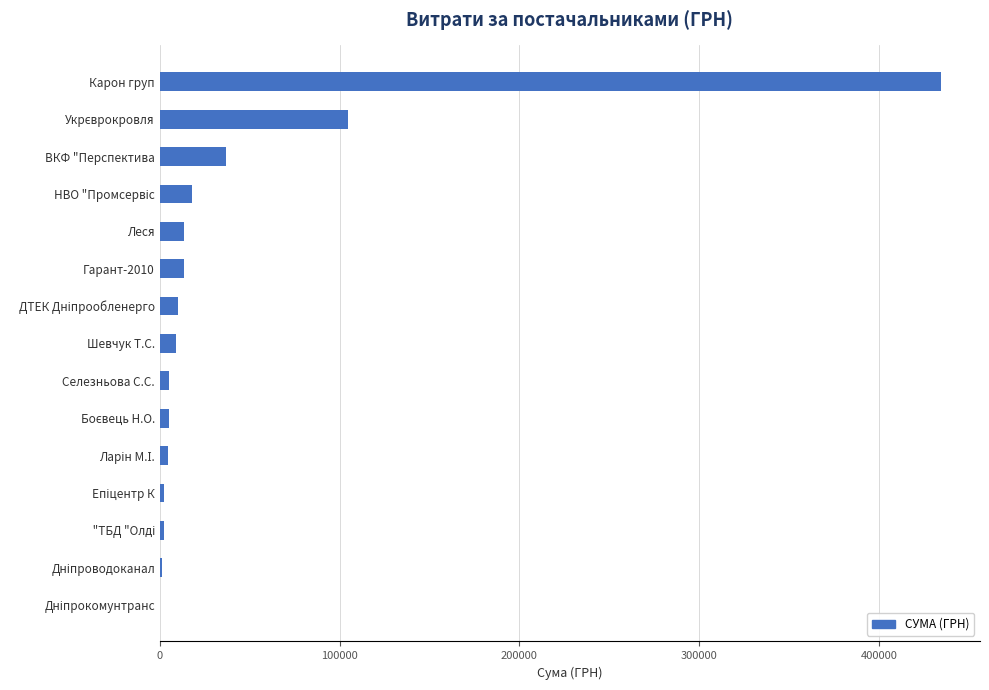

The value at Леся is 13703.1. True or false?

True